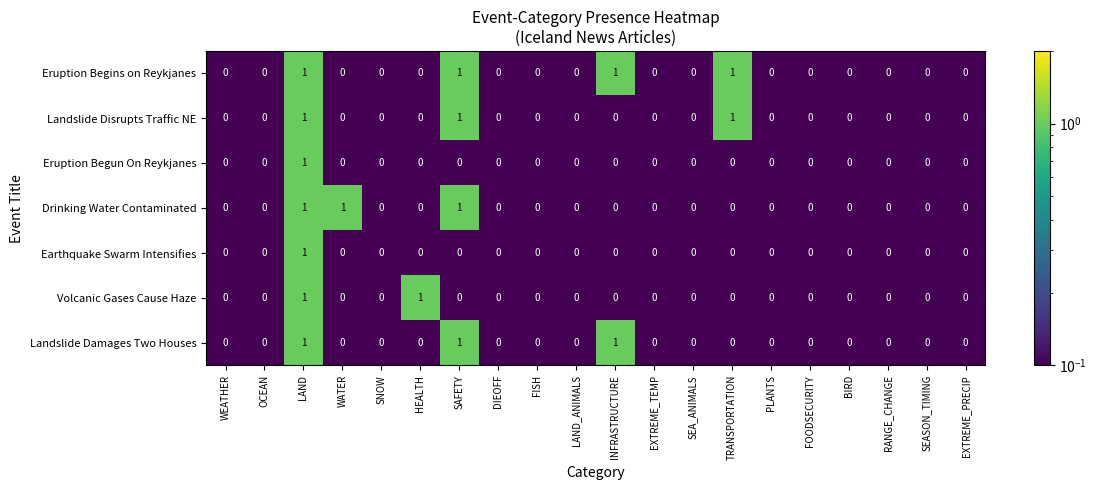

True or false: Earthquake Swarm Intensifies has a value of 1 at LAND.

True